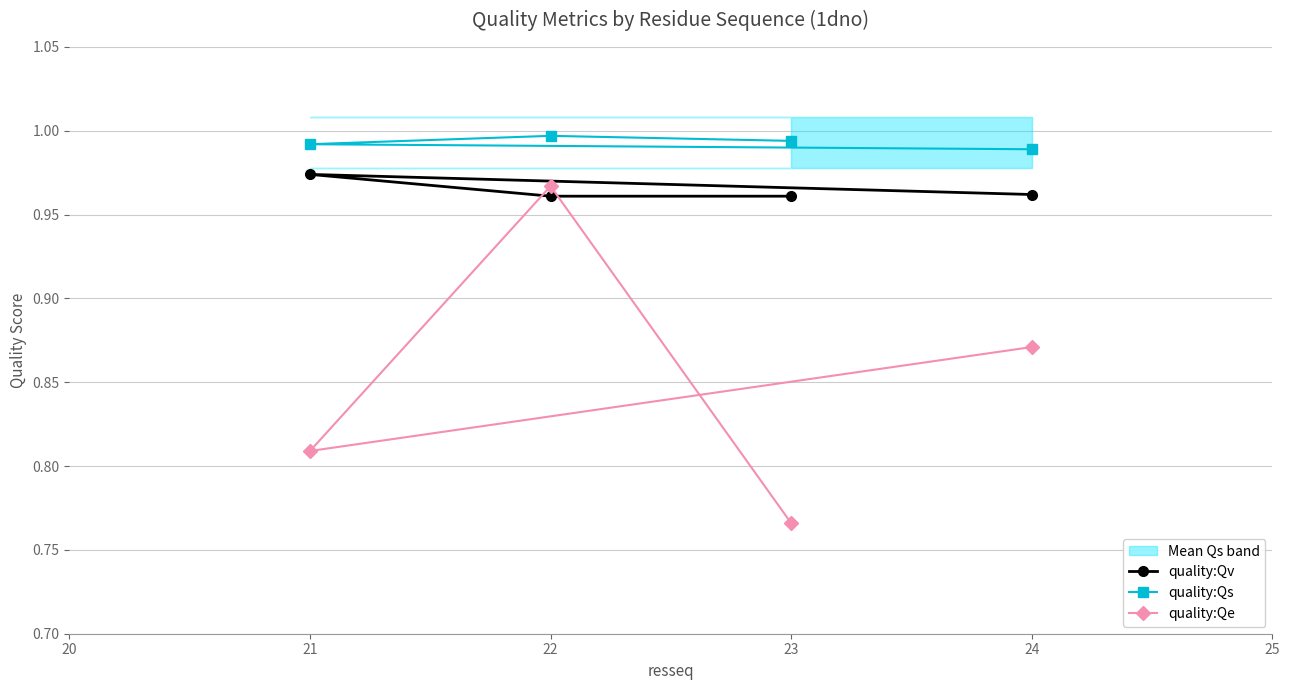

Is the value of quality:Qv at 21 greater than the value of quality:Qe at 22?

Yes